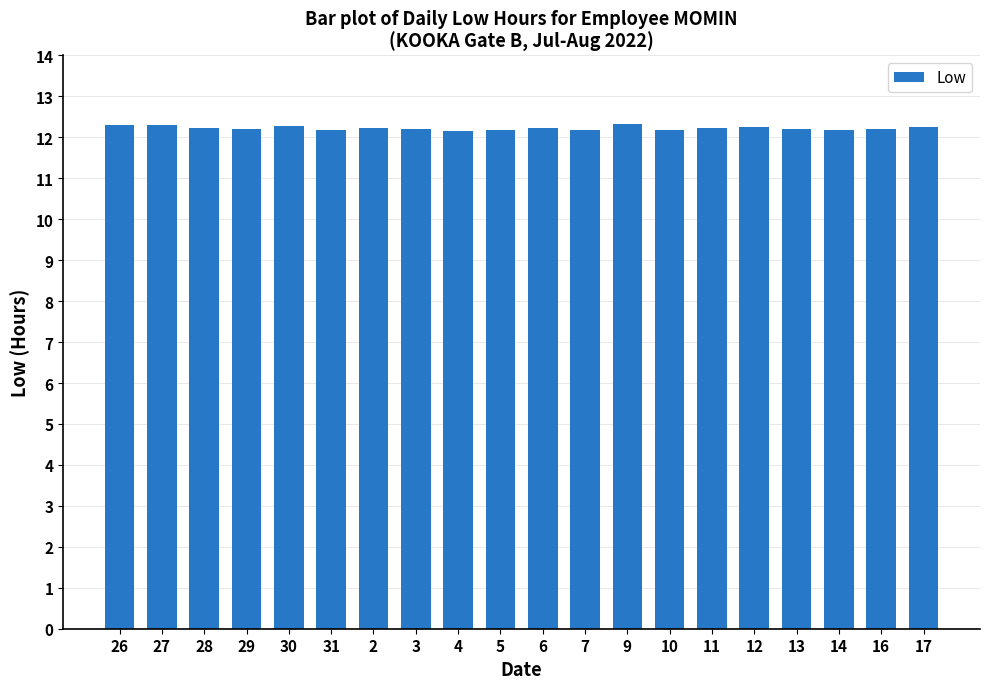

What is the minimum value shown in the chart?

12.2